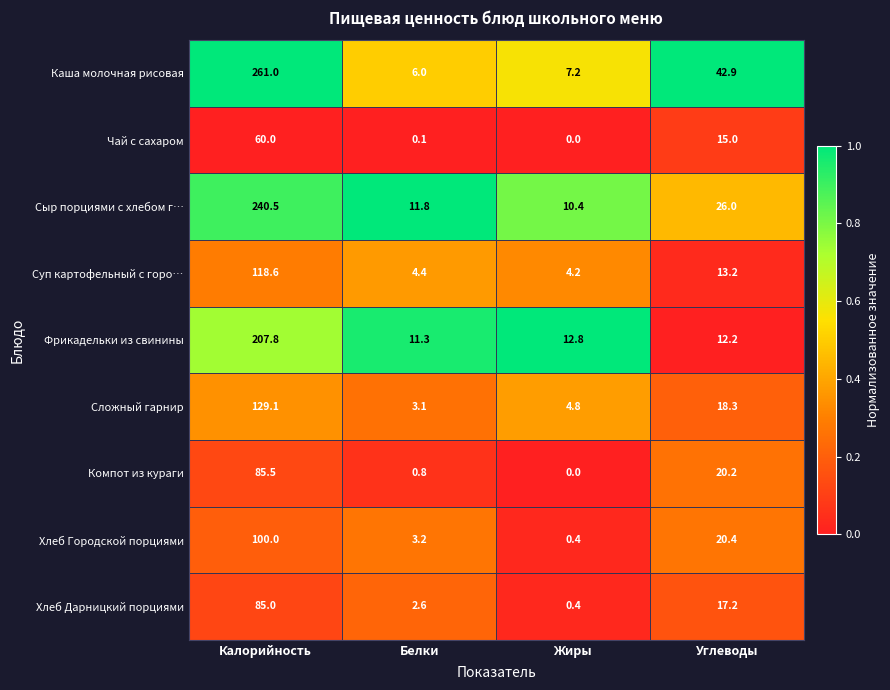

Which series has the widest spread of values?

Каша молочная рисовая